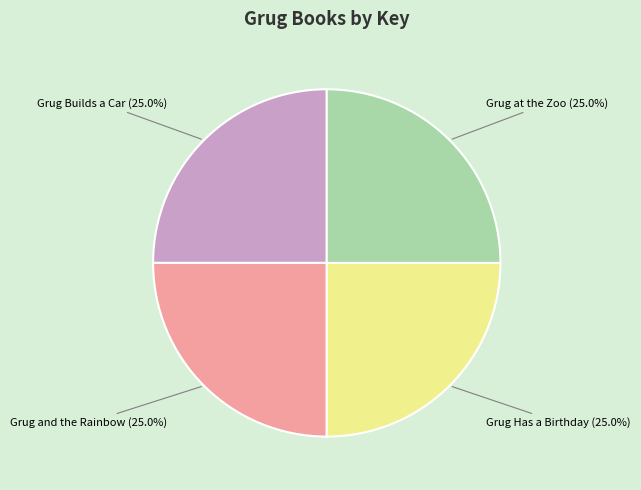

What percentage is the Grug Has a Birthday slice, to the nearest percent?

25%